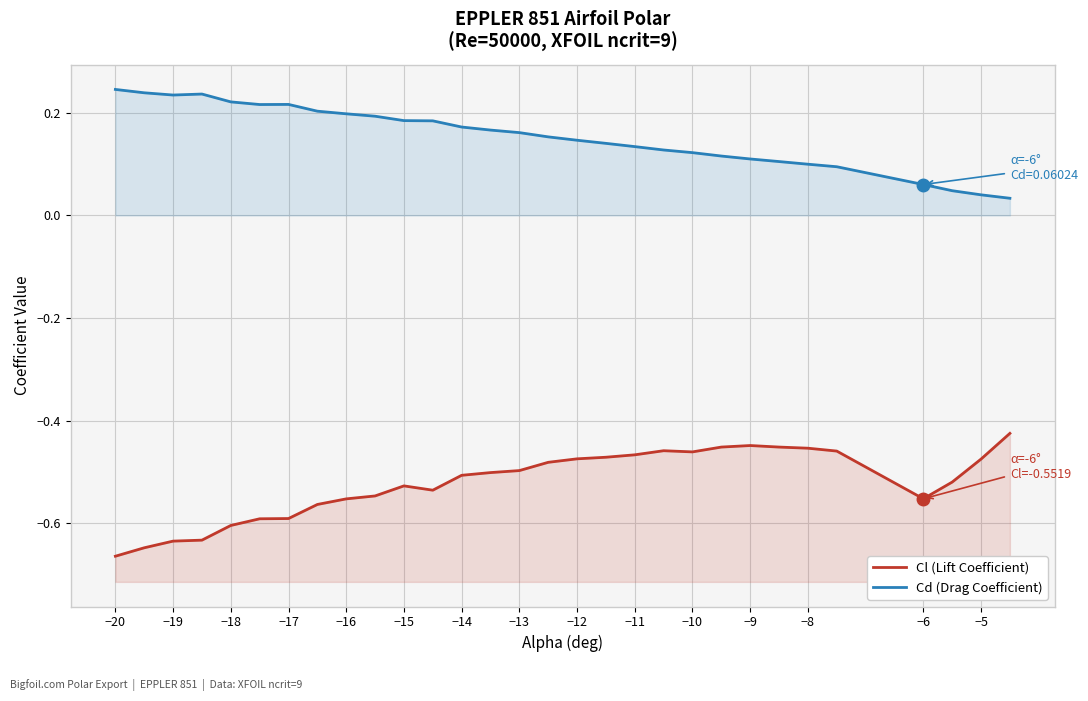

True or false: Cd (Drag Coefficient) and Cl (Lift Coefficient) intersect in this chart.

False